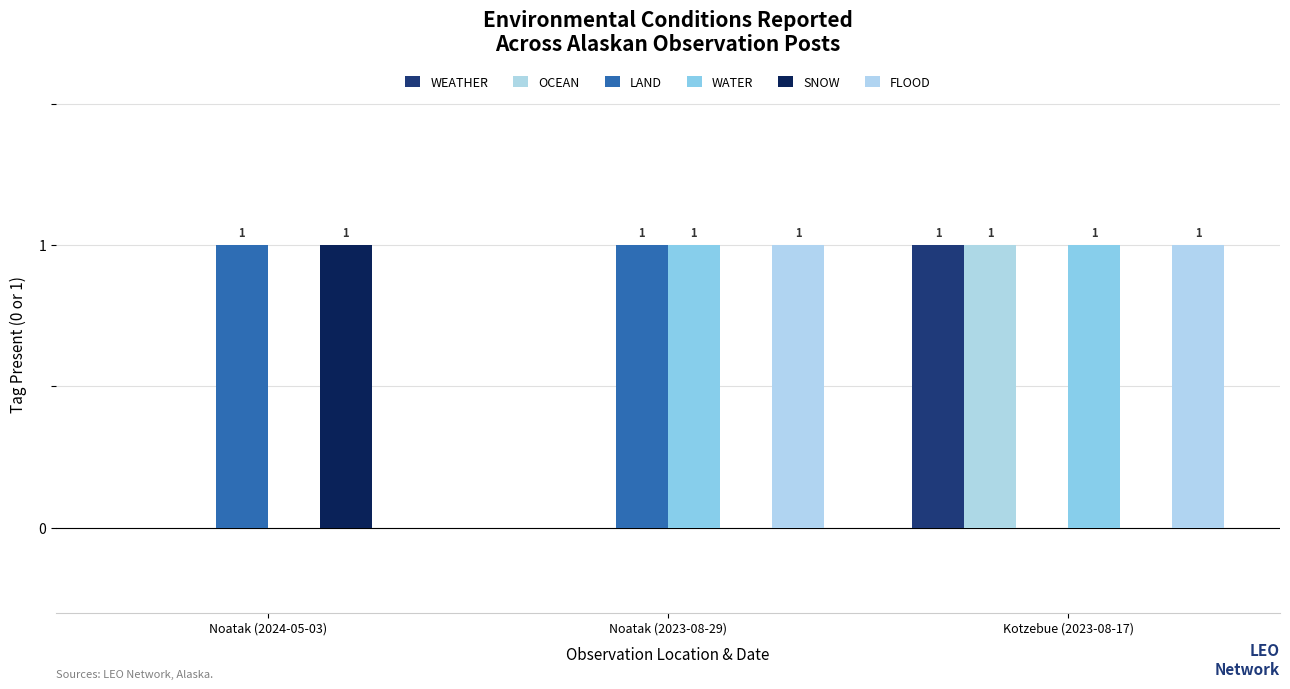

Are the bars grouped side by side (vs. stacked)?

Yes